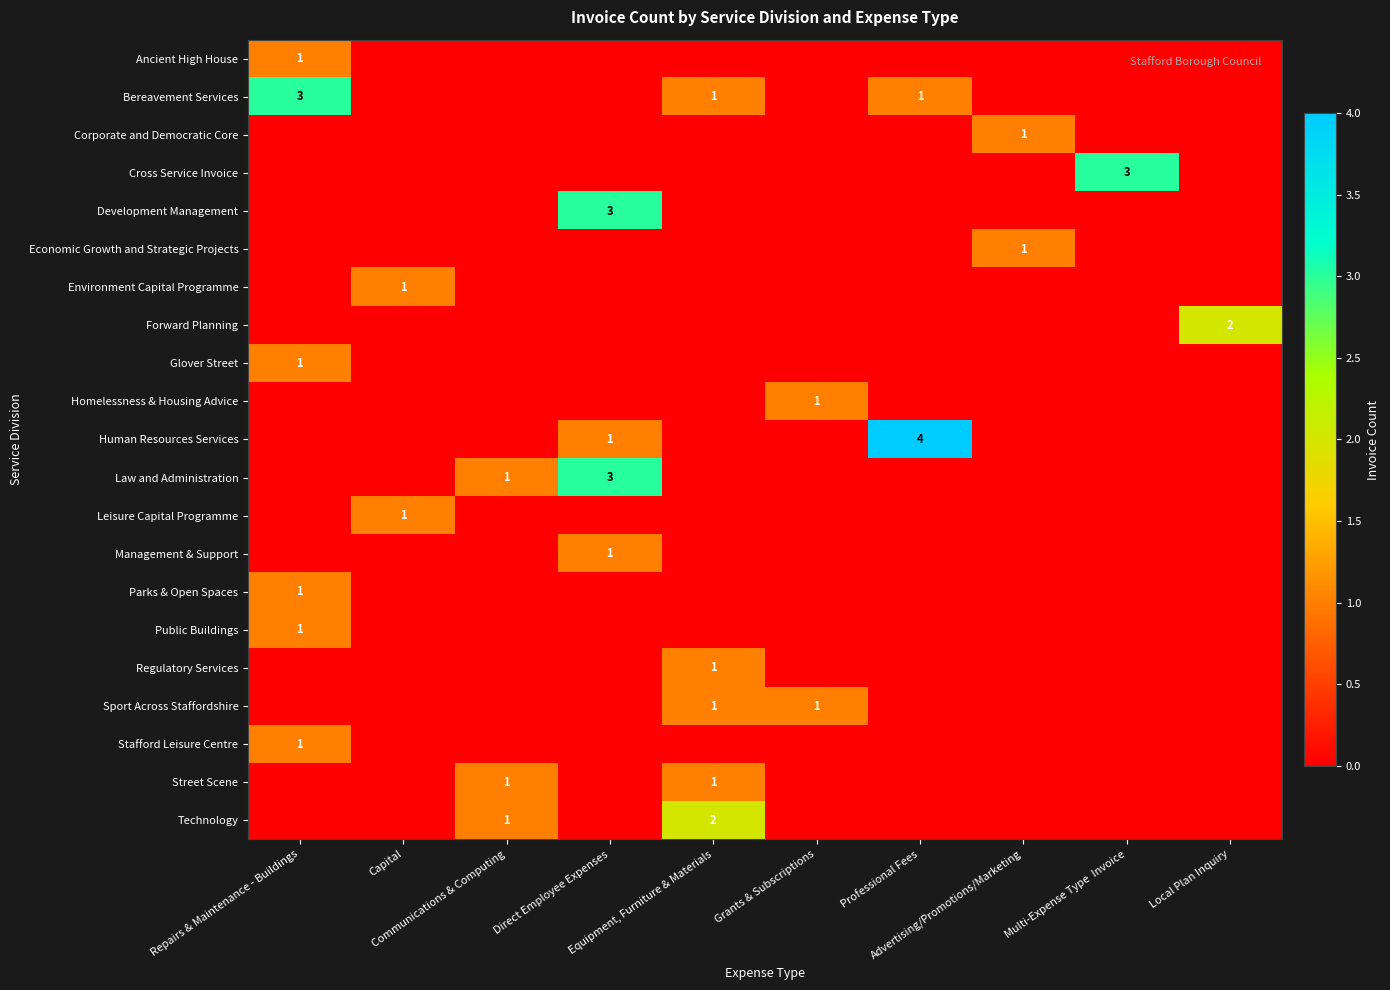

Between Grants & Subscriptions and Professional Fees, which series saw the biggest shift?

Human Resources Services